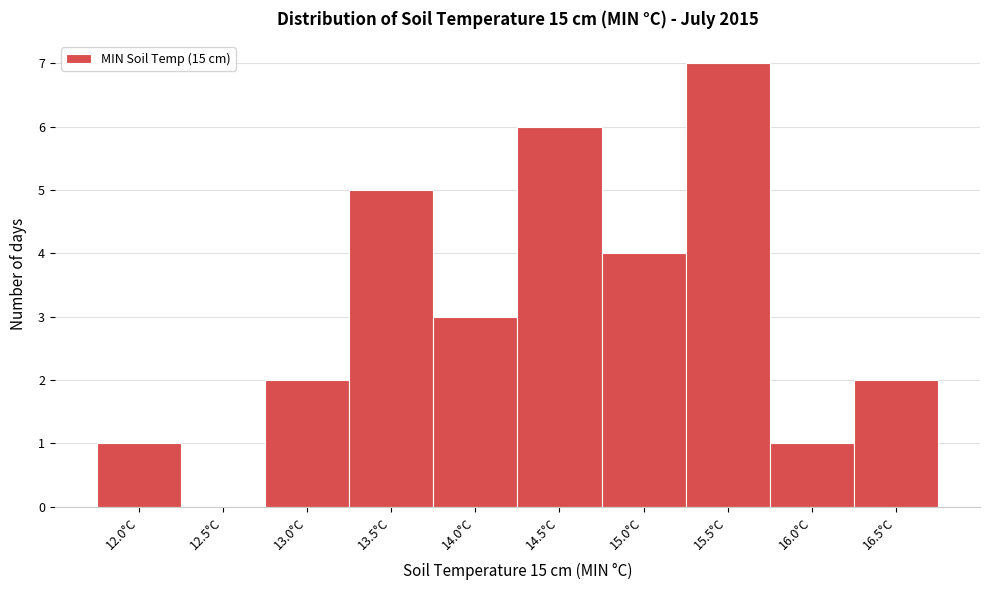

Reading left to right, extract all data points from this chart.

12.0°C=1	12.5°C=0	13.0°C=2	13.5°C=5	14.0°C=3	14.5°C=6	15.0°C=4	15.5°C=7	16.0°C=1	16.5°C=2